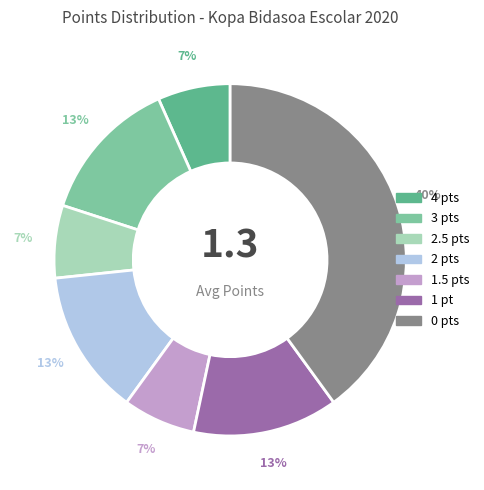

Do 1 pt and 2.5 pts together represent more than half of the pie?

No